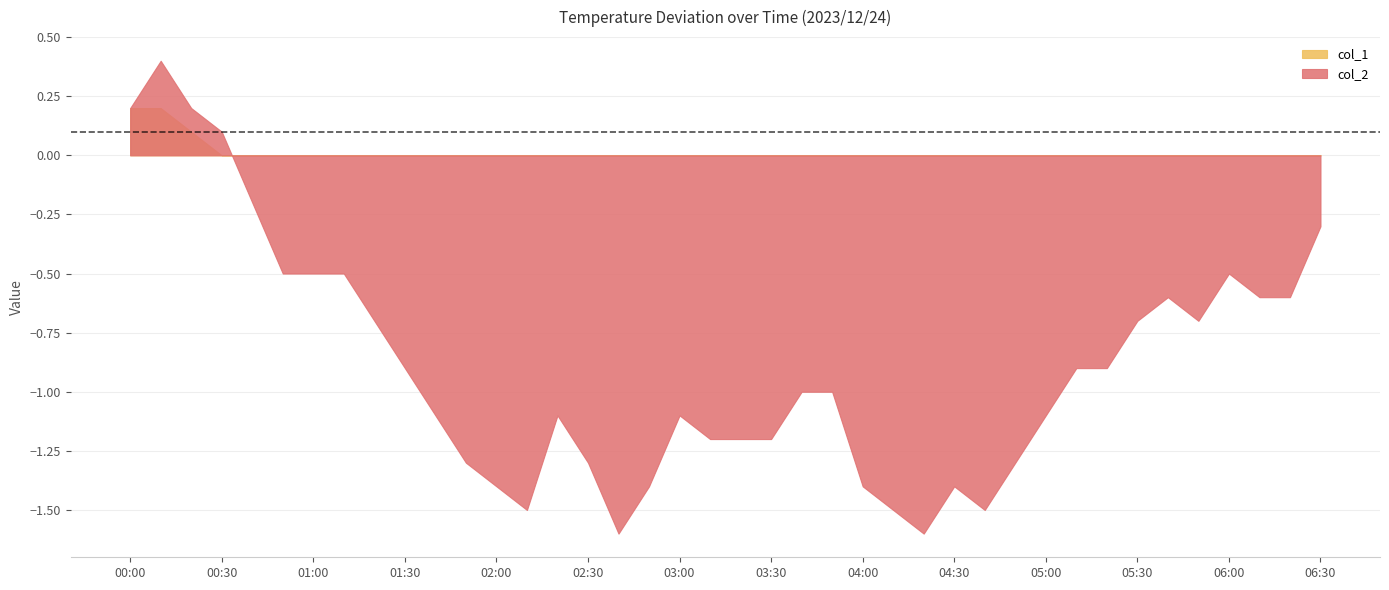

True or false: col_1 has more than 2 points higher than both neighbors.

False